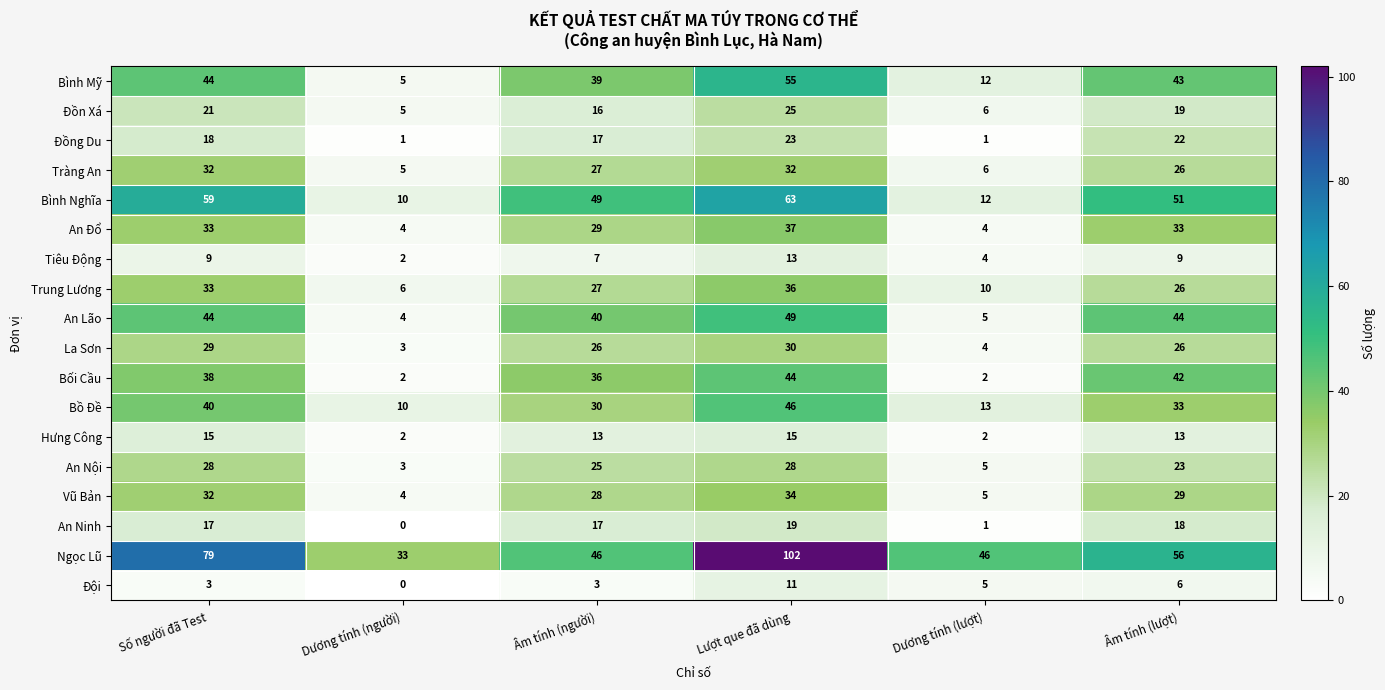

Is the value of Vũ Bản at Dương tính (người) greater than the value of Tràng An at Âm tính (người)?

No